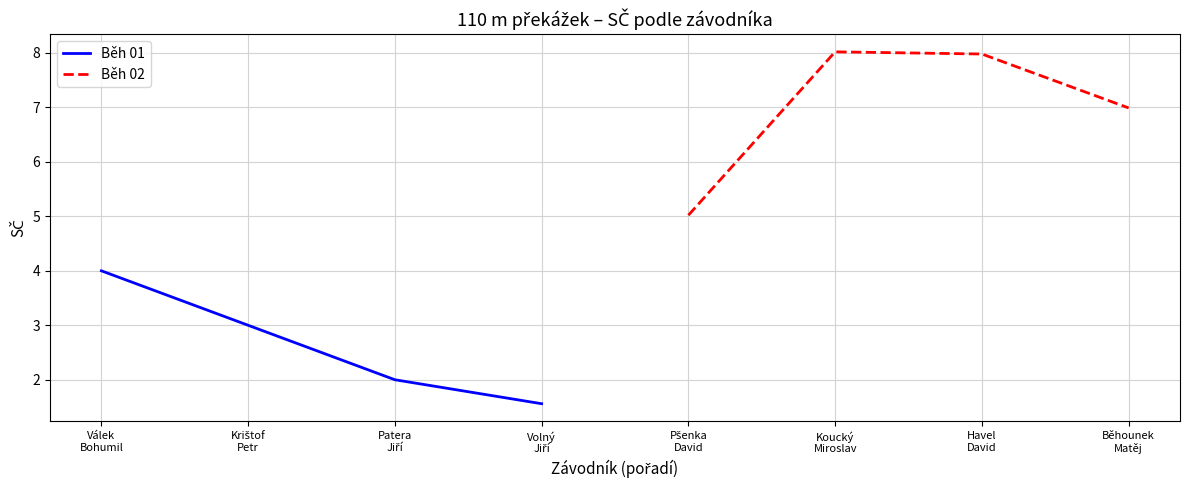

What is the highest value of the Běh 01 series?

4.0